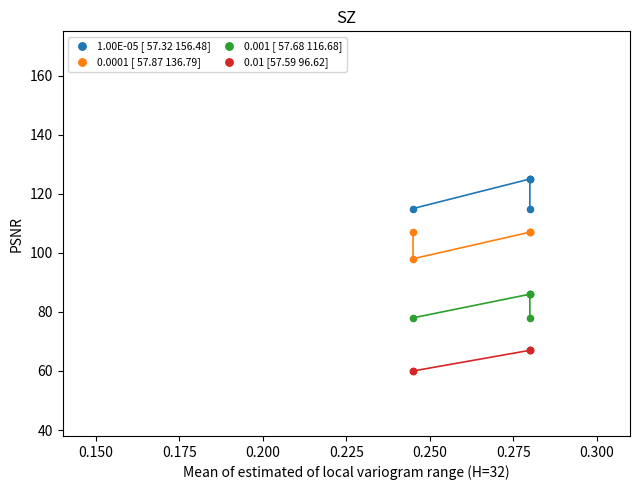

Which series reaches the minimum Y coordinate?

0.01 [57.59 96.62]